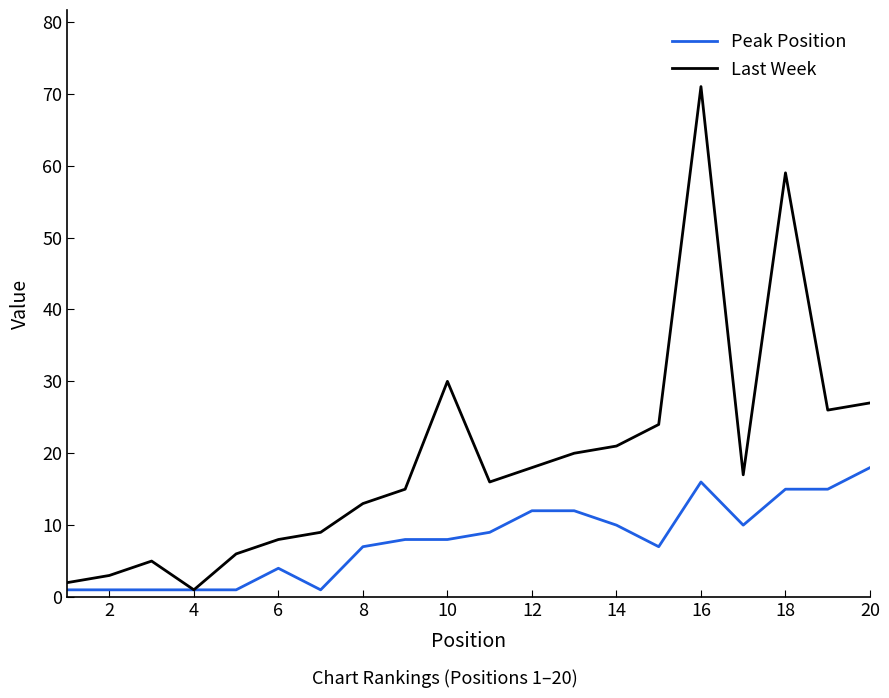

Which series has the largest total across all categories?

Last Week